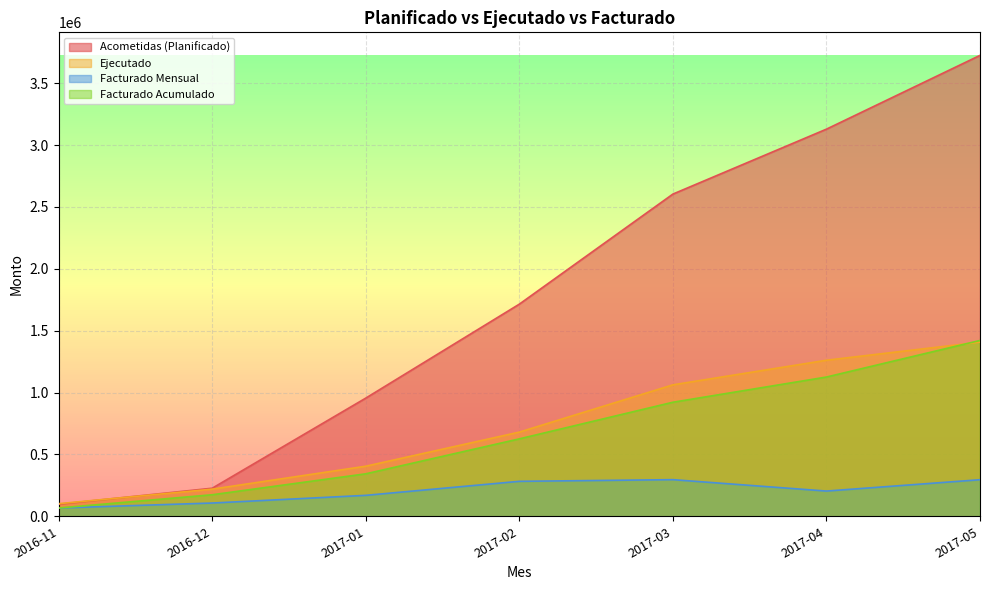

List the labels in order of Facturado Mensual value, smallest first.

2016-11, 2016-12, 2017-01, 2017-04, 2017-02, 2017-05, 2017-03